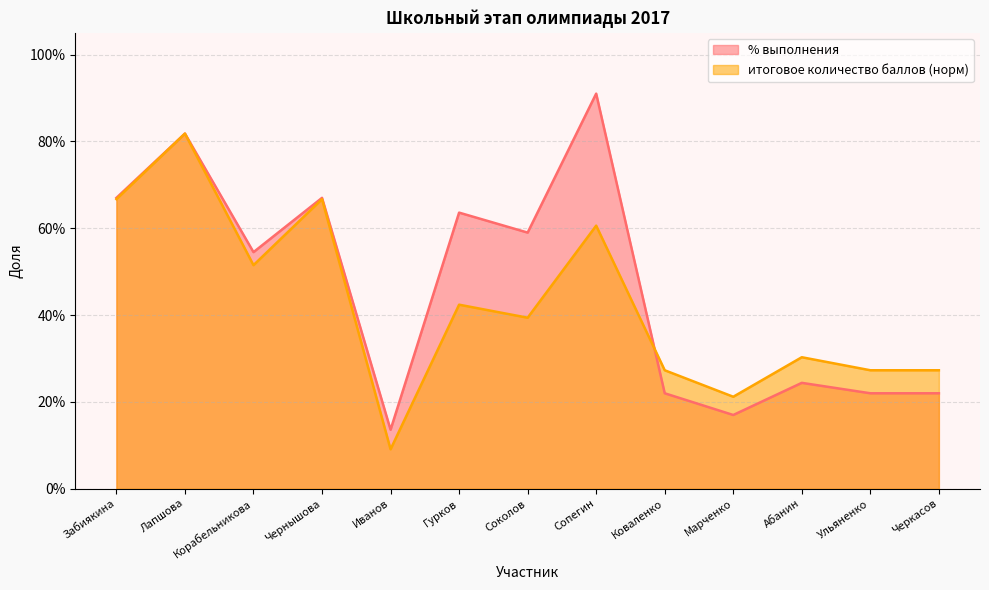

The % выполнения series shows 0.3 at Чернышова. True or false?

False